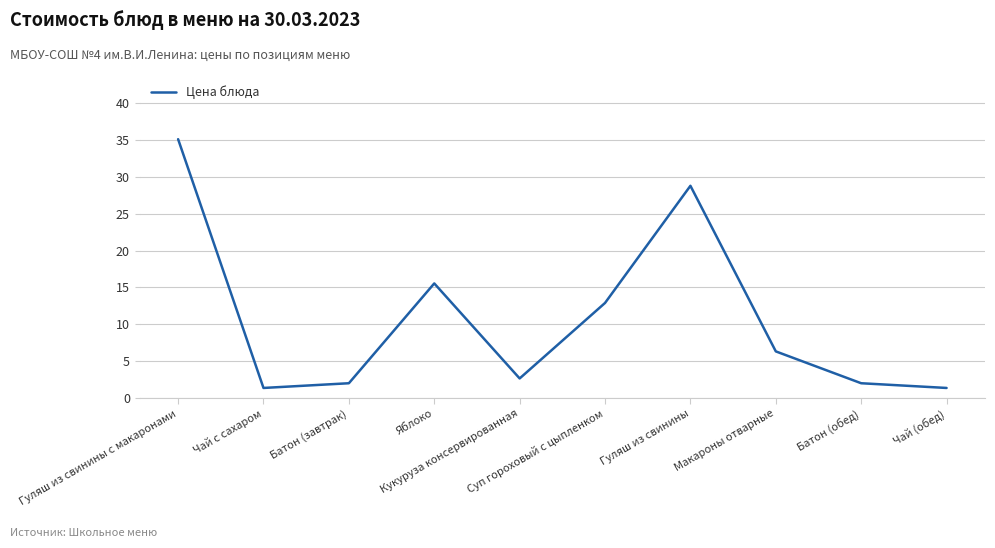

What is the minimum value shown in the chart?

1.4